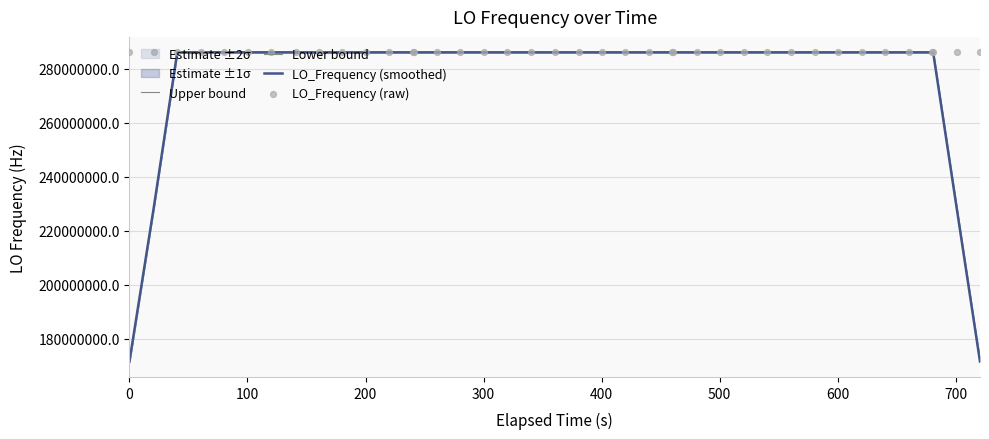

What is the highest value of the LO_Frequency (smoothed) series?

286047001.7